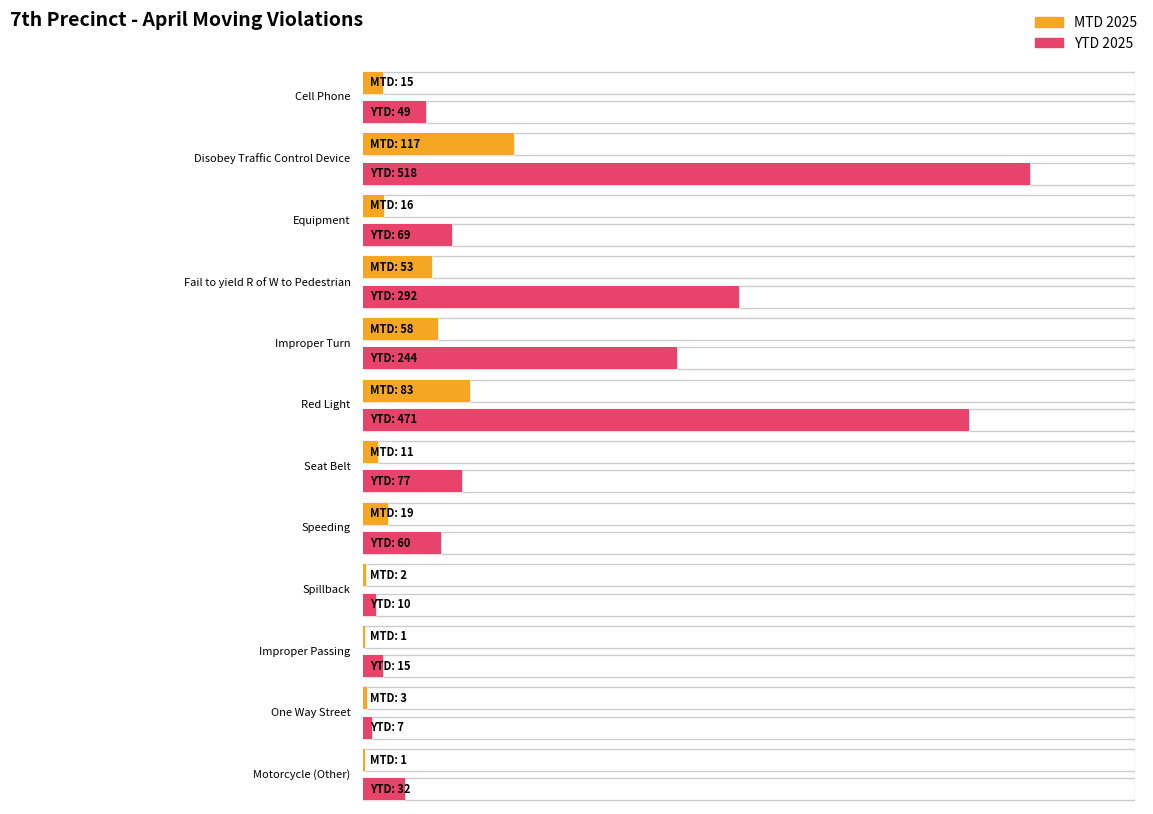

True or false: YTD 2025 has a value of 442 at Fail to yield R of W to Pedestrian.

False